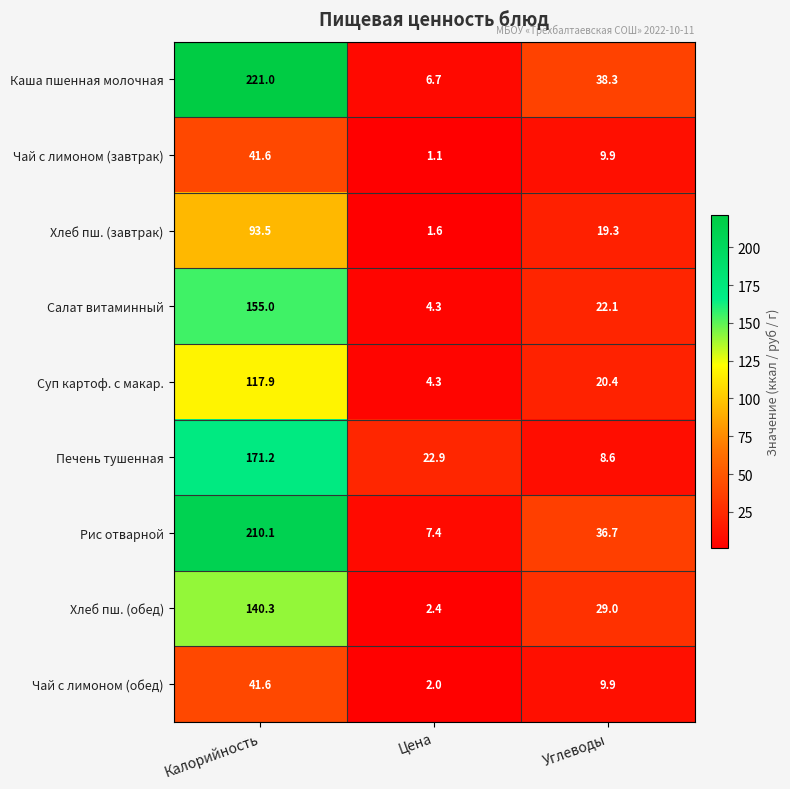

Where is Салат витаминный nearest to the value 79?

Углеводы